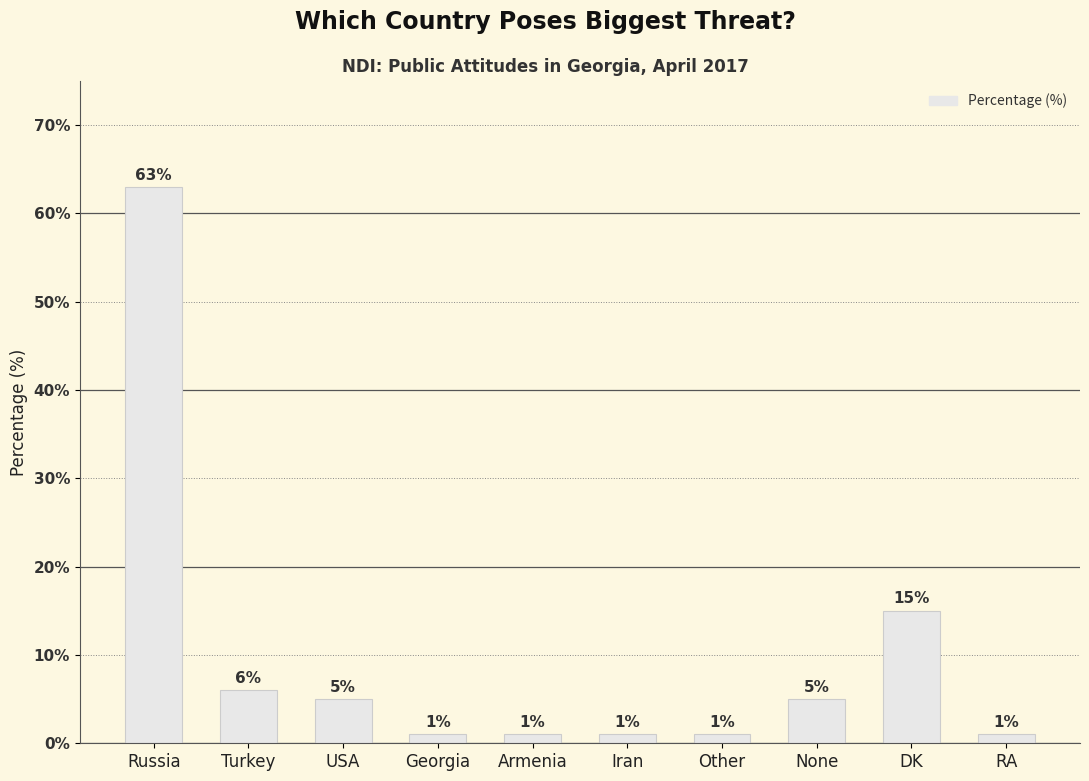

What is the difference between the values at DK and RA?

14